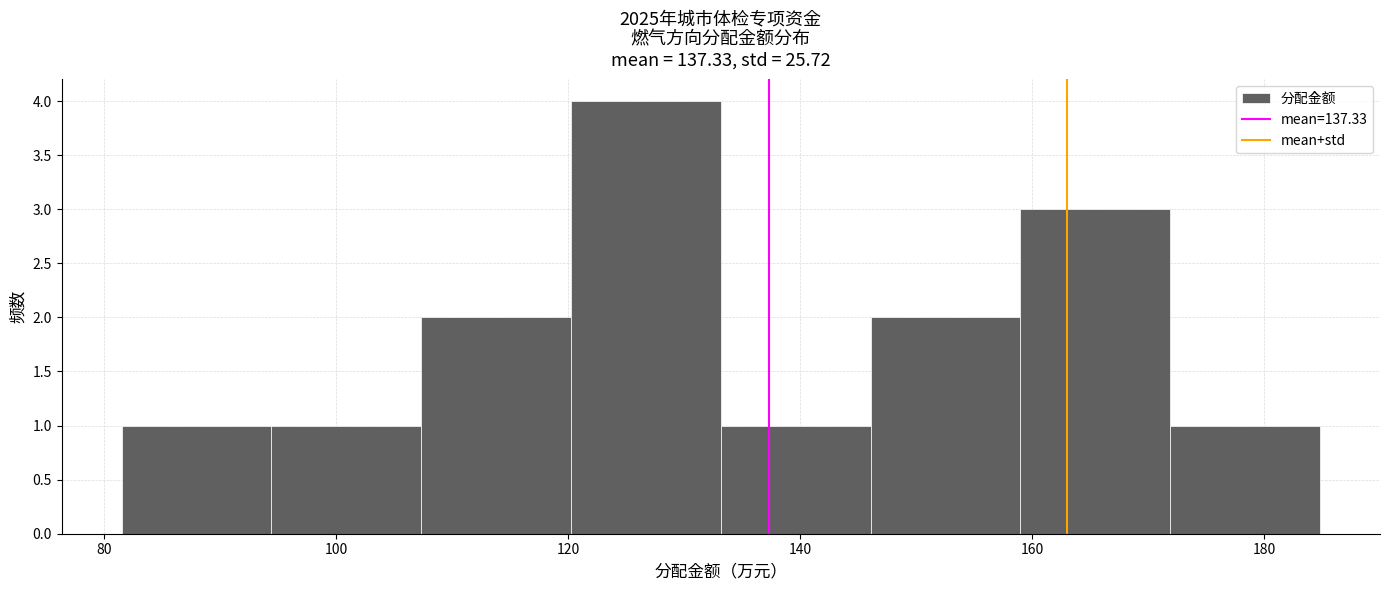

Reading left to right, list every bar in this chart as the range it spans on the x-axis followed by its height. Neither the bar edges nor the heights are printed on the chart, so give them approximately, as read against the axes.

82 to 94: 1
94 to 108: 1
108 to 120: 2
120 to 134: 4
134 to 146: 1
146 to 160: 2
160 to 172: 3
172 to 184: 1